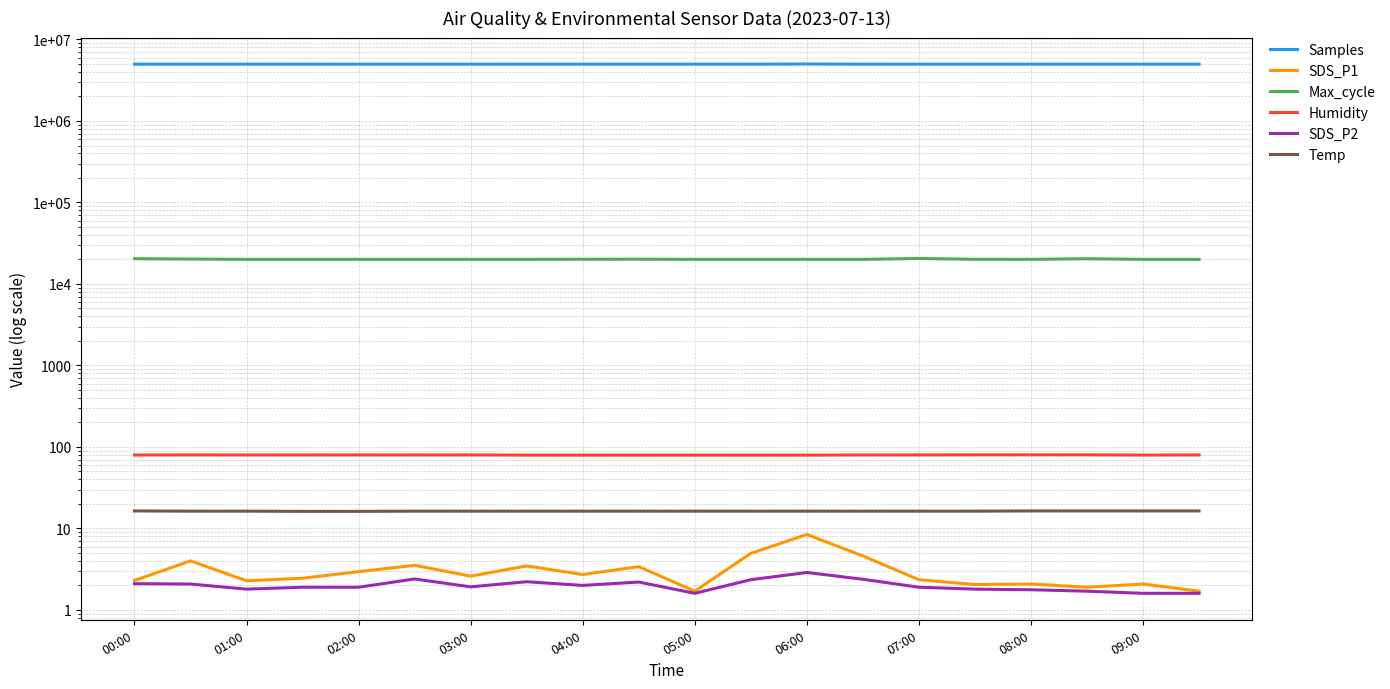

How many interior local valleys does the Samples series have?

7